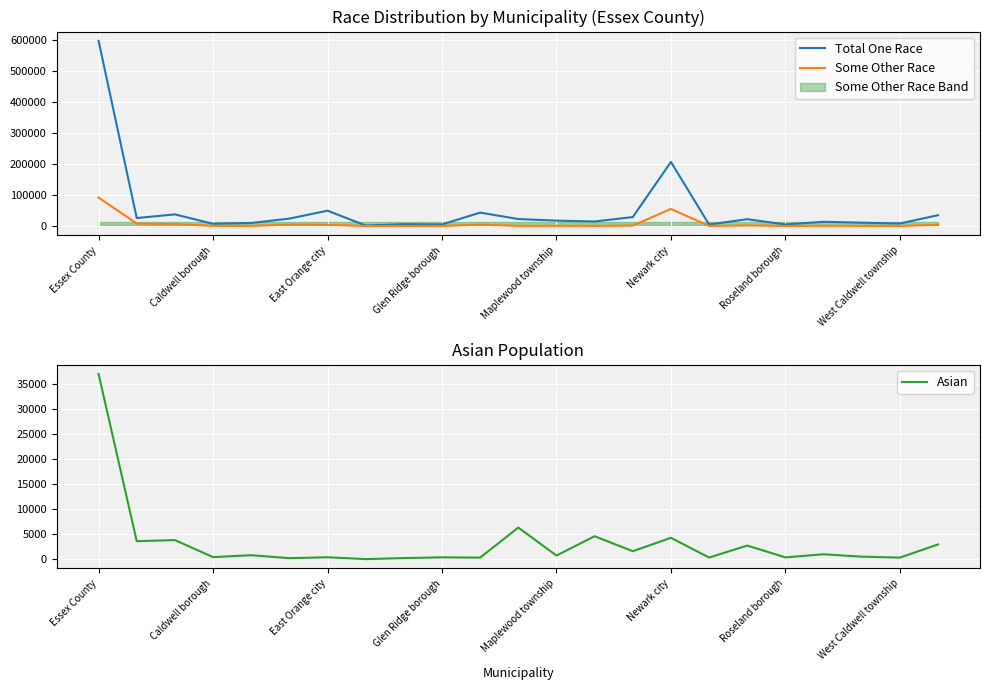

Does the chart display data point markers on the line(s)?

No